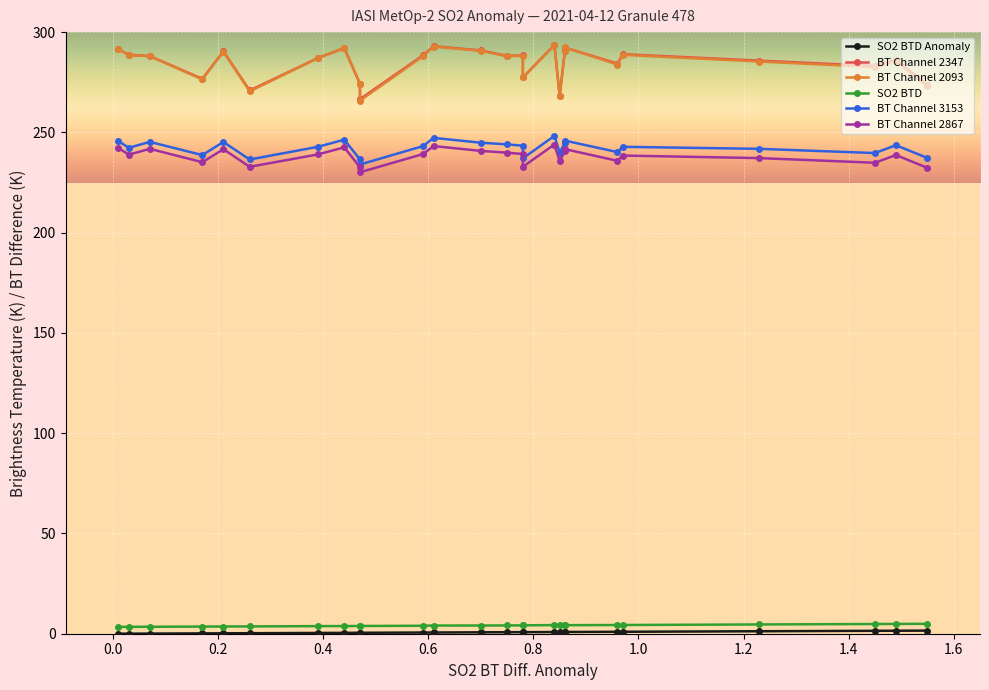

What is the greatest value displayed?

293.6